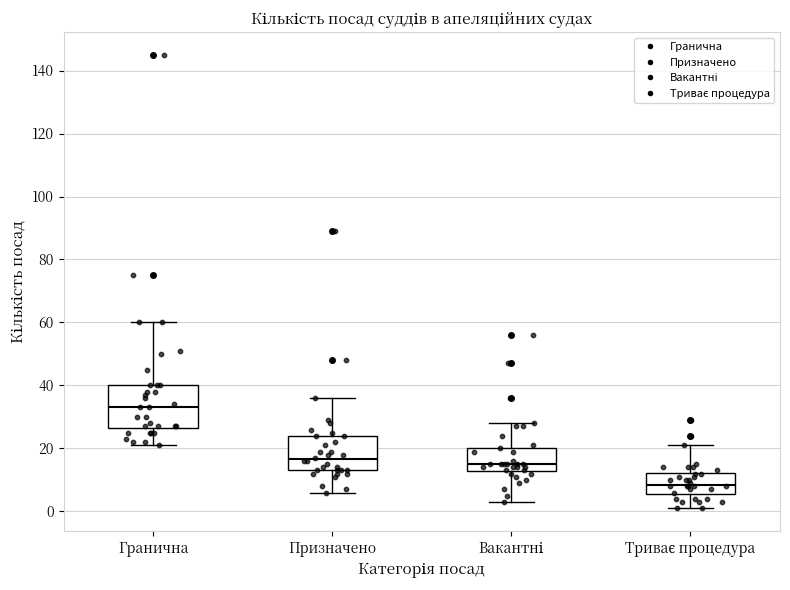

Where is the upper edge of the box for Гранична on the y-axis? The values are not printed on the chart, so give them approximately, as read against the axis.

40